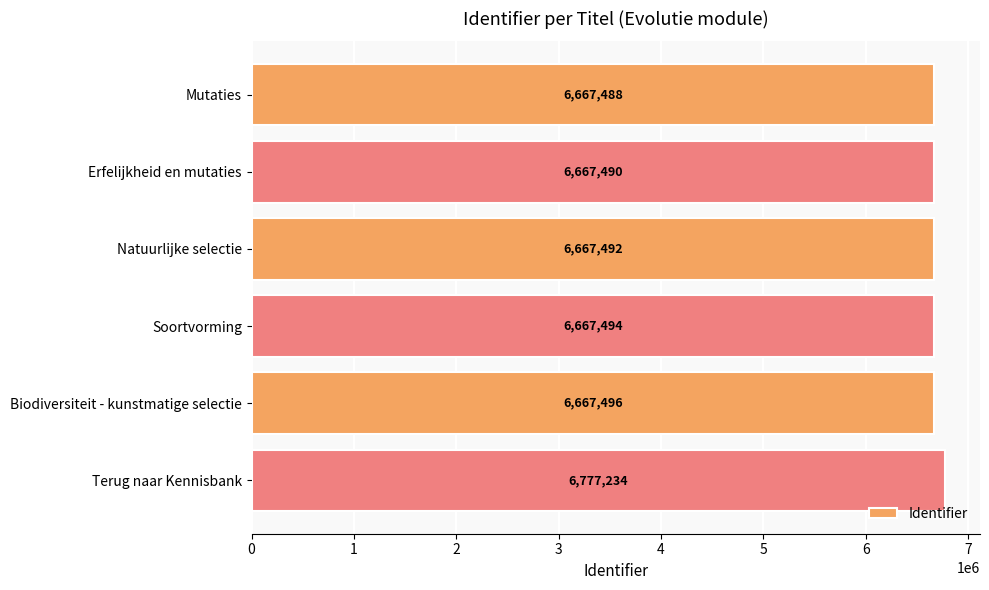

What is the ratio of the value at Natuurlijke selectie to the value at Mutaties?

1.0